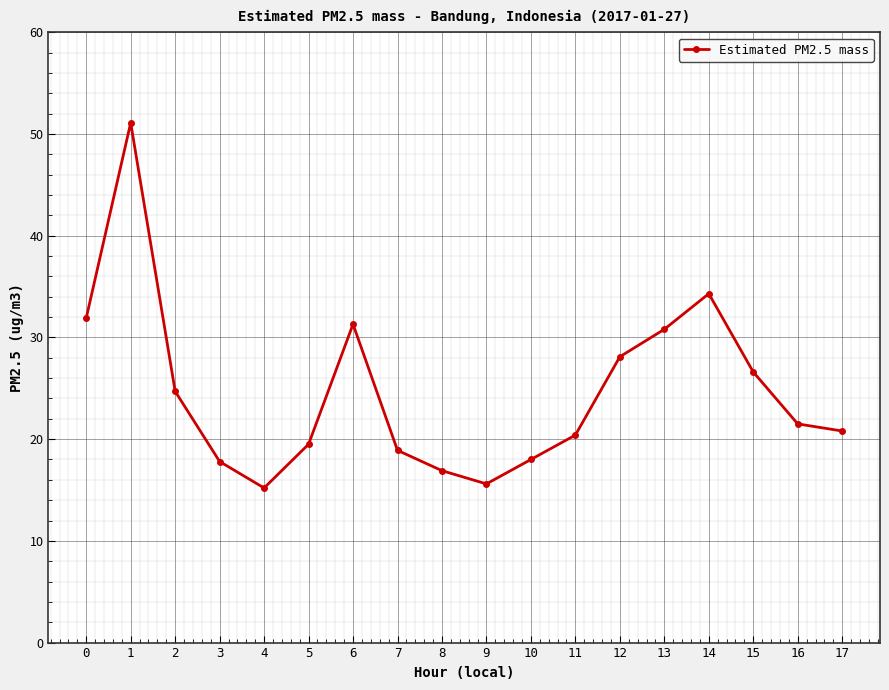

What is the value of the 6th point from the left?

19.5